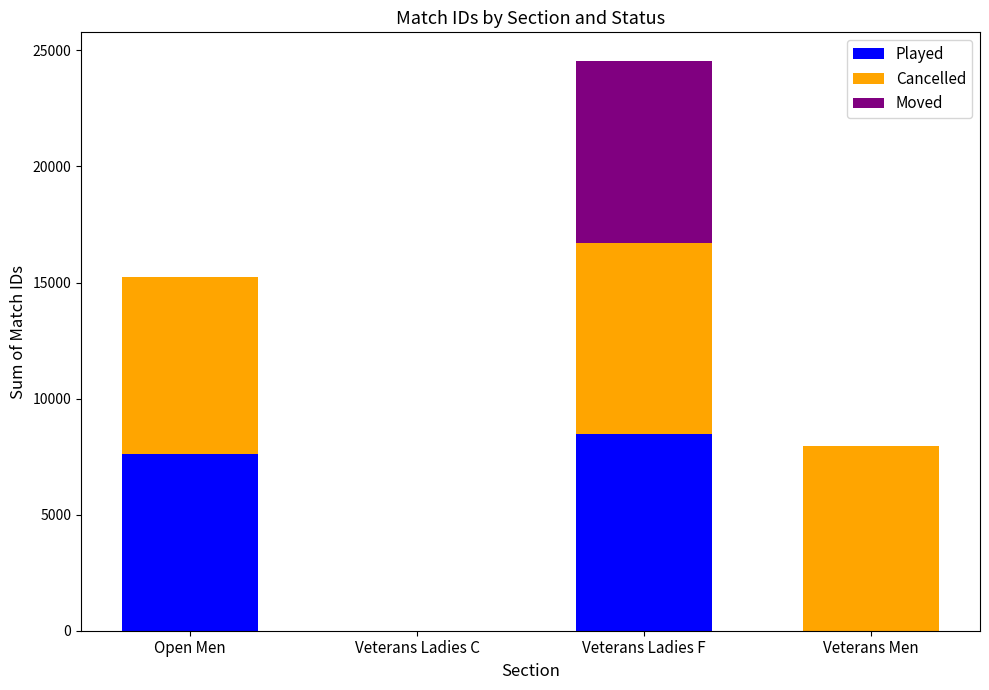

At which category is the sum across all series the highest?

Veterans Ladies F